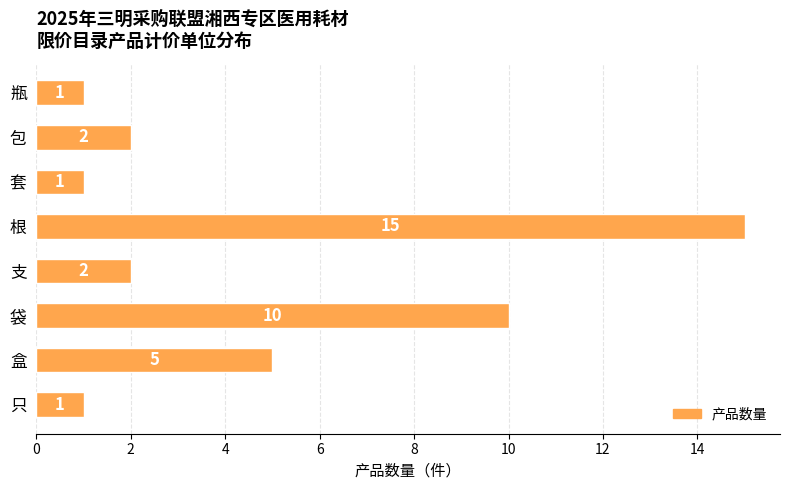

Count the number of data series in this chart.

1